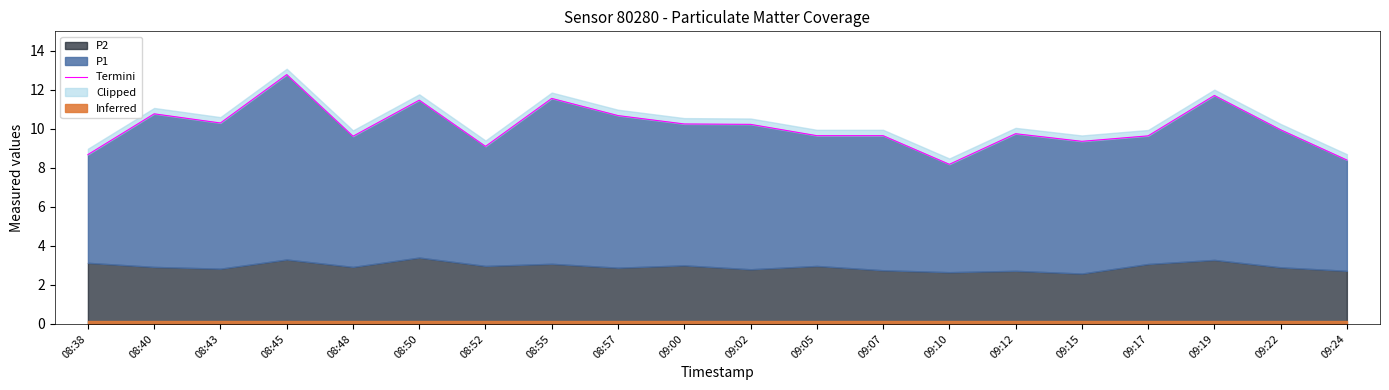

Rank the categories by value from lowest to highest.

09:10, 09:24, 08:38, 08:52, 09:15, 08:48, 09:17, 09:05, 09:07, 09:12, 09:22, 09:02, 09:00, 08:43, 08:57, 08:40, 08:50, 08:55, 09:19, 08:45